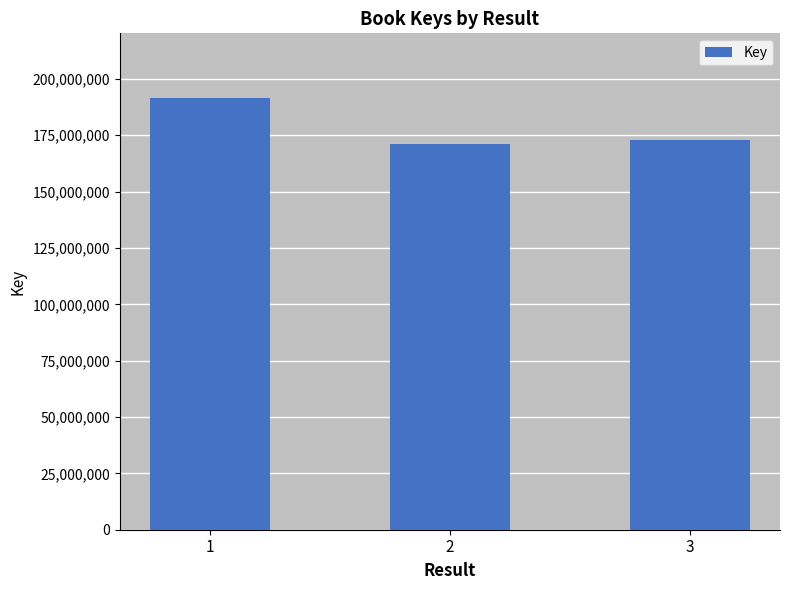

True or false: the data shows 172849409 at 3.

True